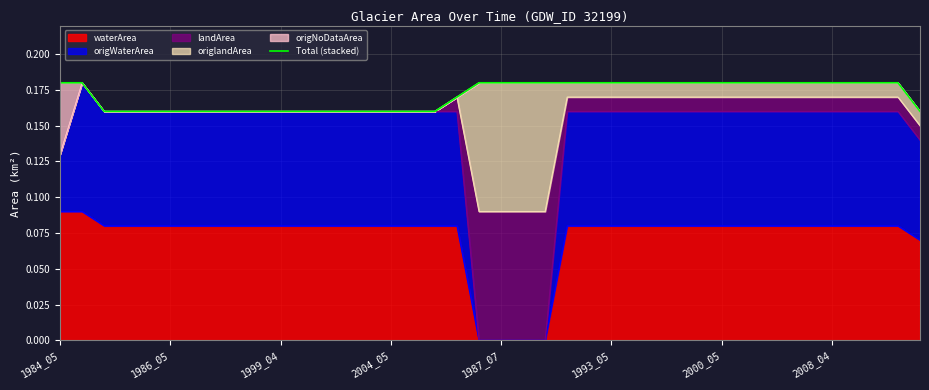

Does the chart display data point markers on the line(s)?

No